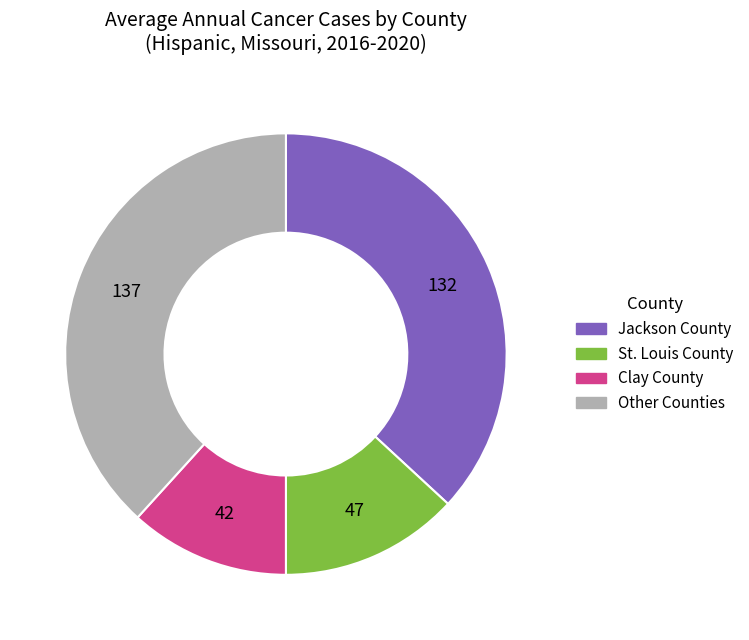

Rank the categories by value from highest to lowest.

Other Counties, Jackson County, St. Louis County, Clay County